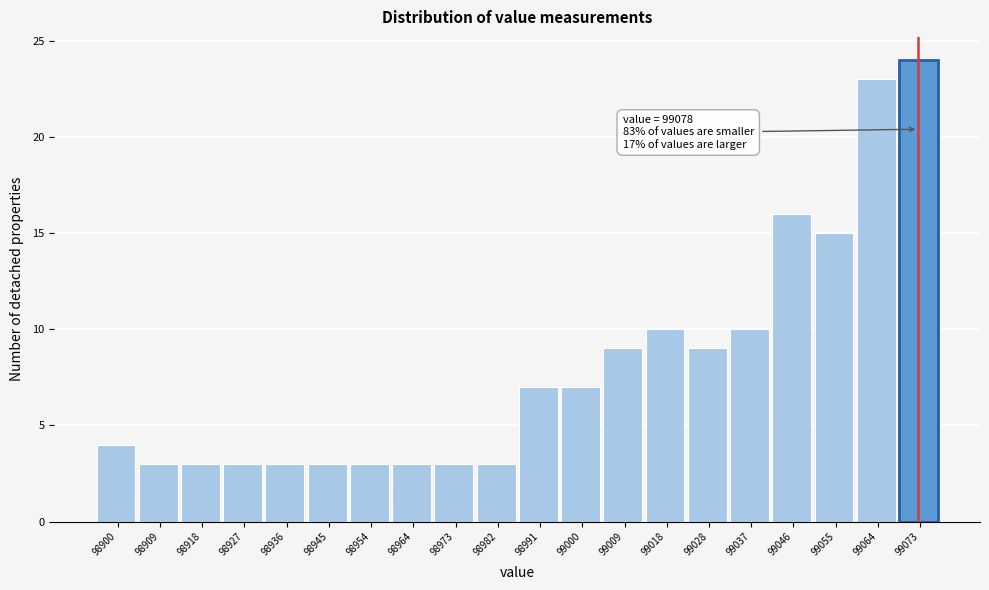

Reading left to right, extract all data points from this chart.

98900=4	98909=3	98918=3	98927=3	98936=3	98945=3	98954=3	98964=3	98973=3	98982=3	98991=7	99000=7	99009=9	99018=10	99028=9	99037=10	99046=16	99055=15	99064=23	99073=24